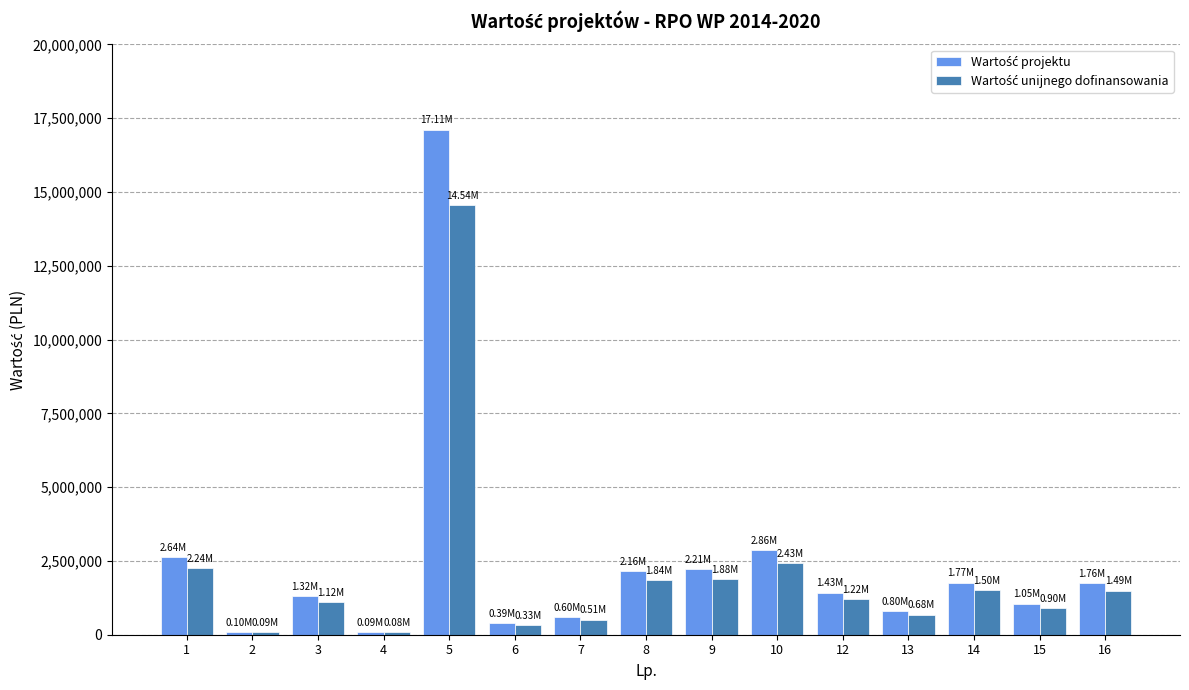

Count the number of data series in this chart.

2